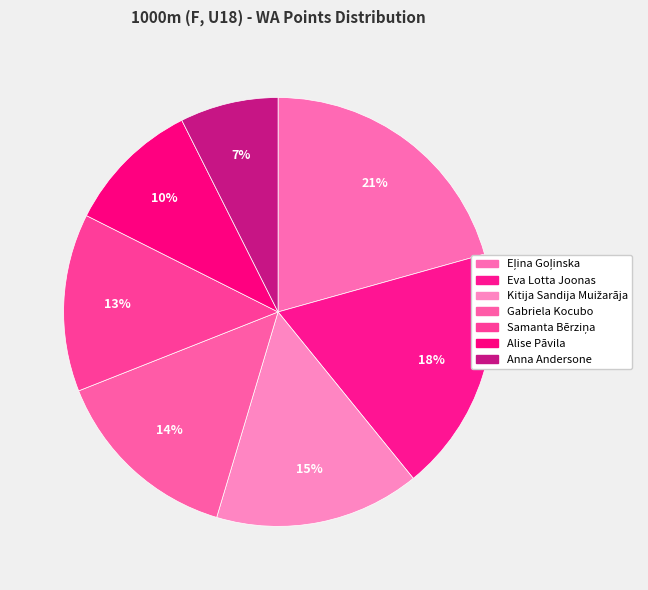

Count the number of slices in the pie.

7